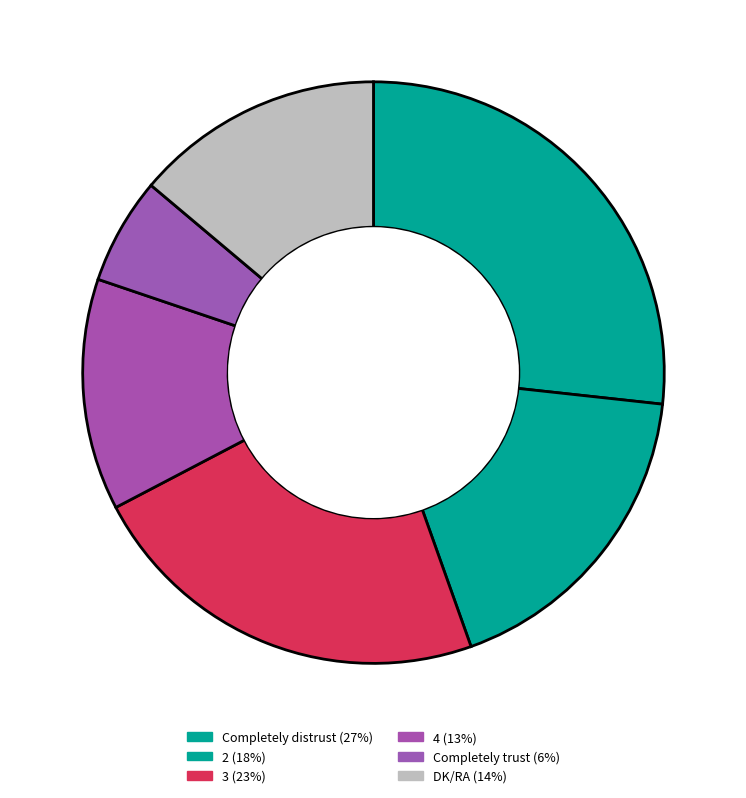

Count the number of slices in the pie.

6